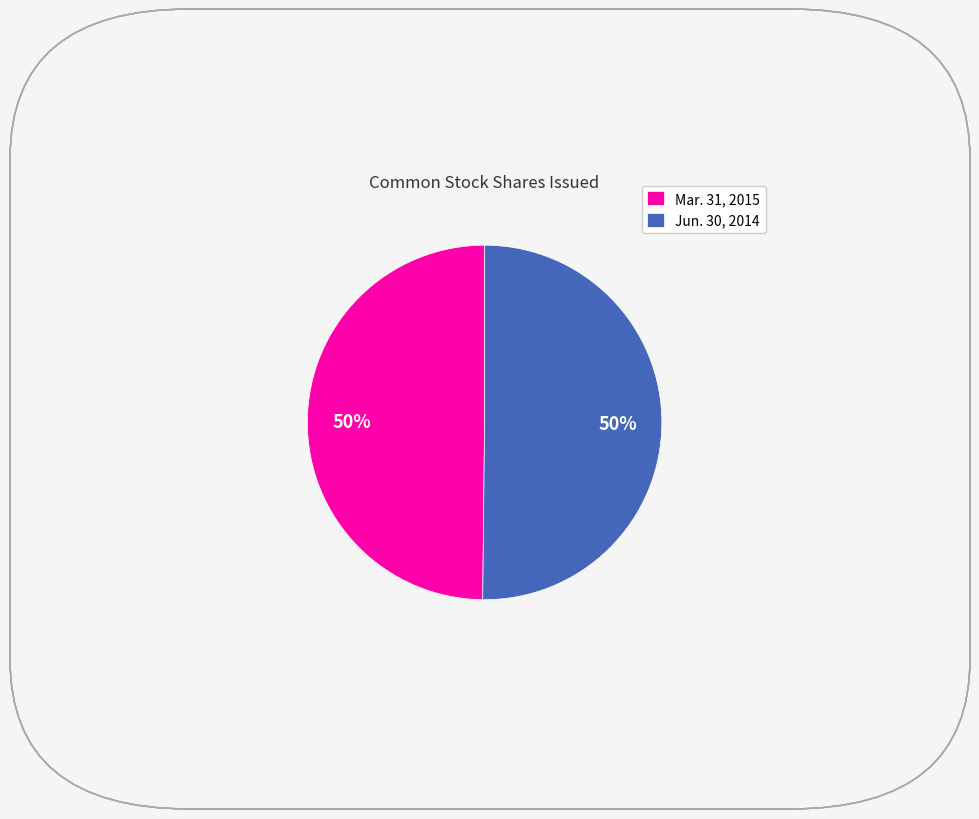

What is the ratio of the value at Mar. 31, 2015 to the value at Jun. 30, 2014?

1.0